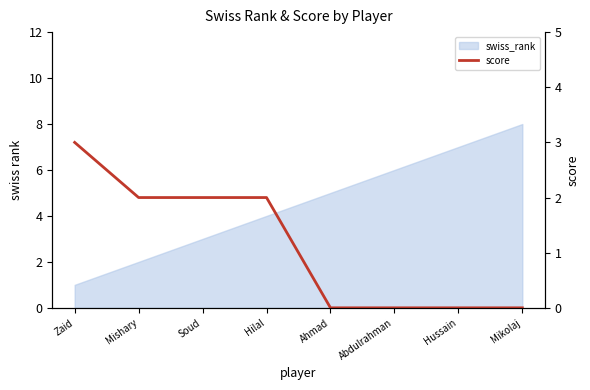

The value at Ahmad is 0. True or false?

True